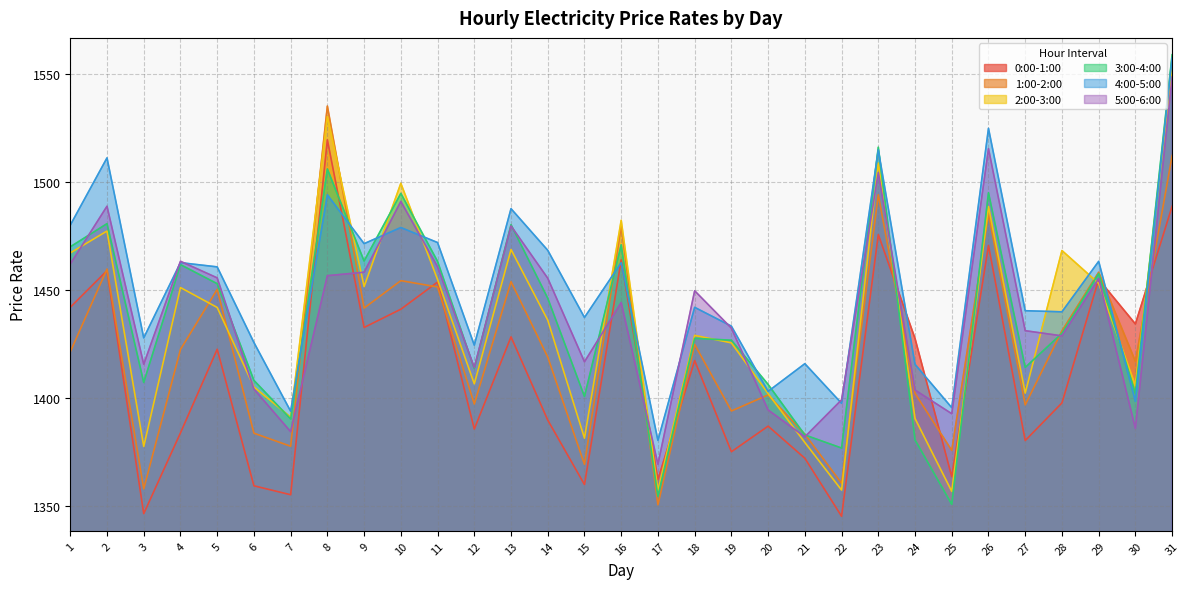

Where is 3:00-4:00 nearest to the value 1454?

5